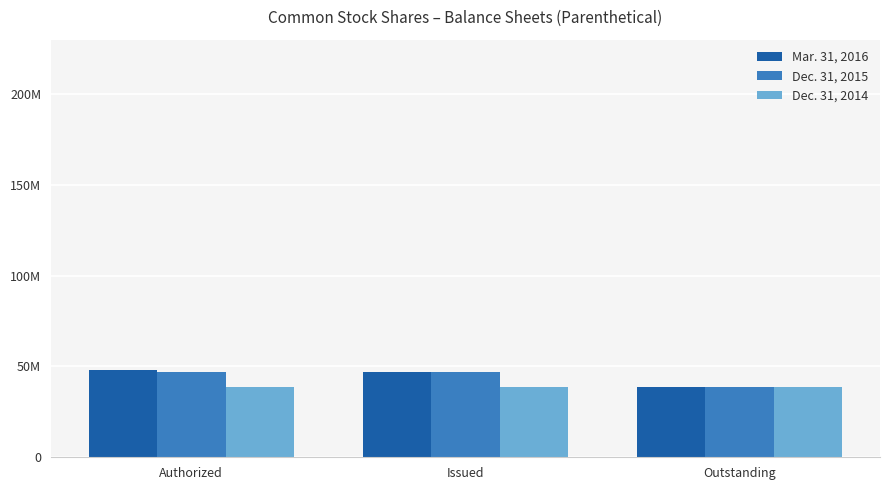

The value of Dec. 31, 2015 at Issued is 83649609. True or false?

False